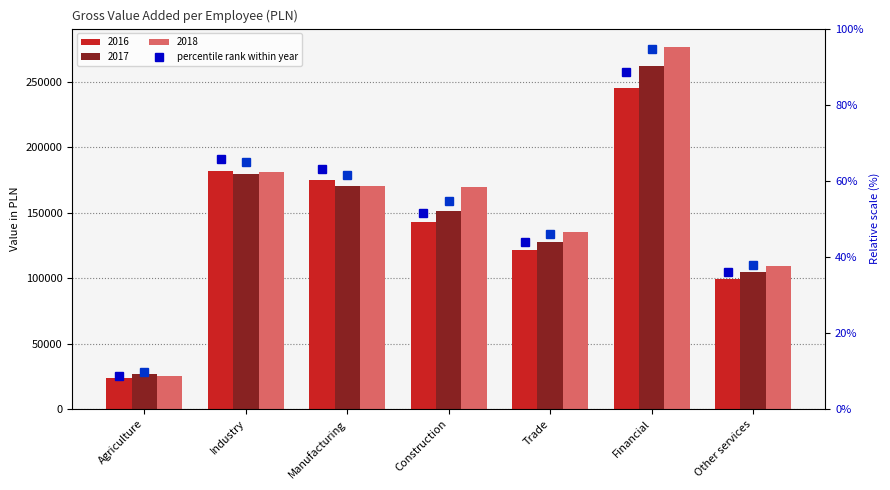

At which category does the chart reach its minimum across all series?

Agriculture